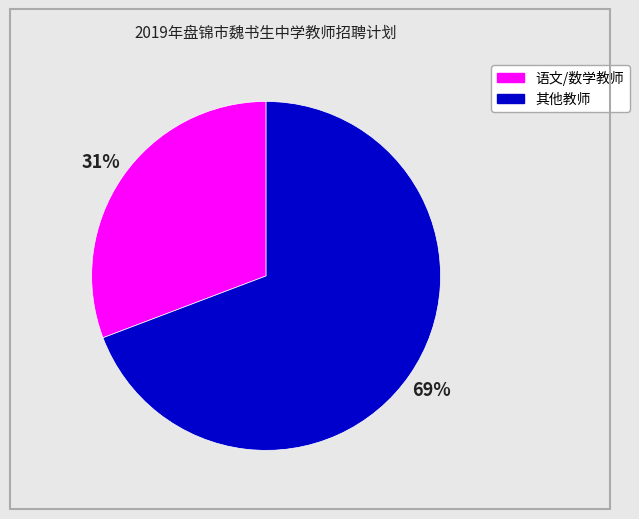

Is there any slice that represents more than half of the pie?

Yes